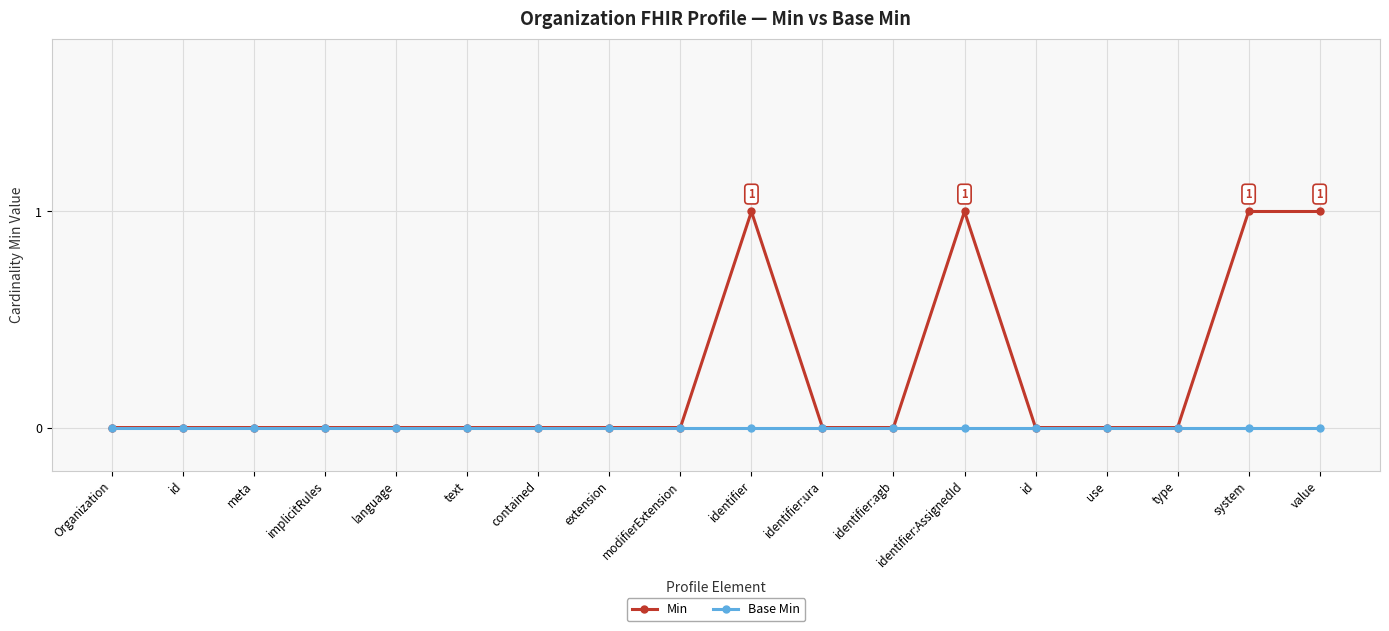

How many categories are shown in the chart?

18